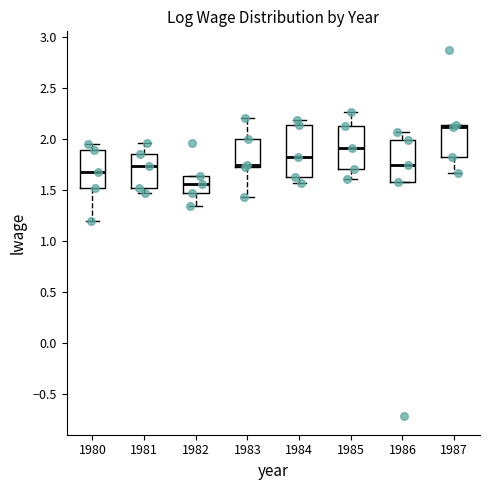

Where does the median line of the box at x = 1987 sit on the y-axis? The values are not printed on the chart, so give them approximately, as read against the axis.

2.10